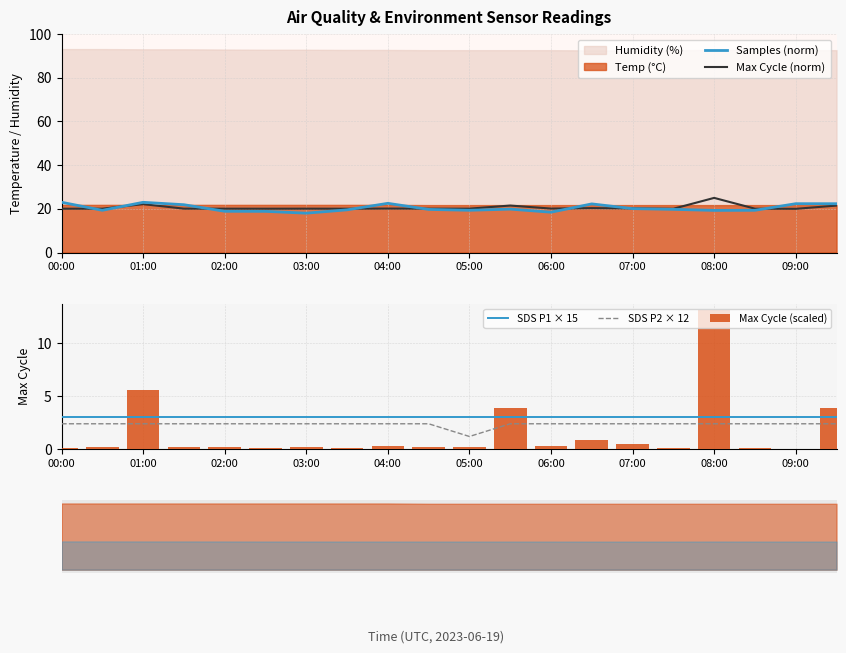

True or false: Max Cycle (scaled) has a value of 0.1 at 00:00.

True